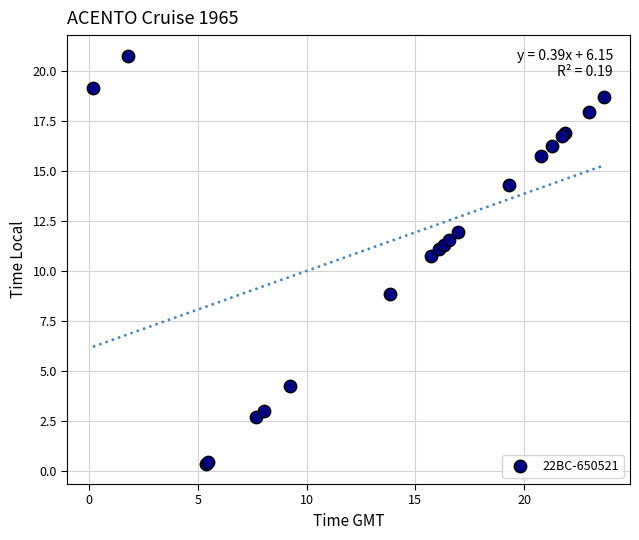

What Y value in the scatter plot is closest to 10?

10.7